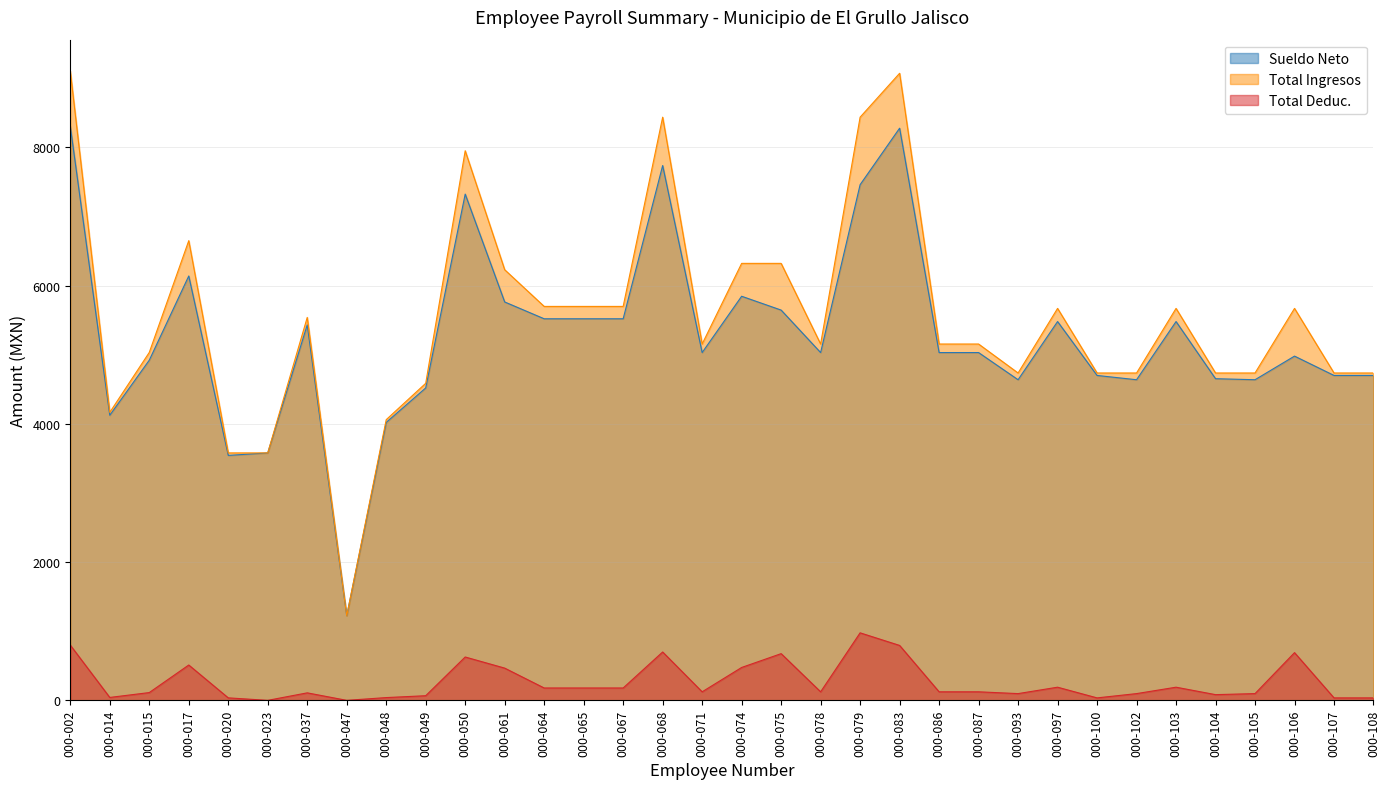

How many categories are shown in the chart?

34